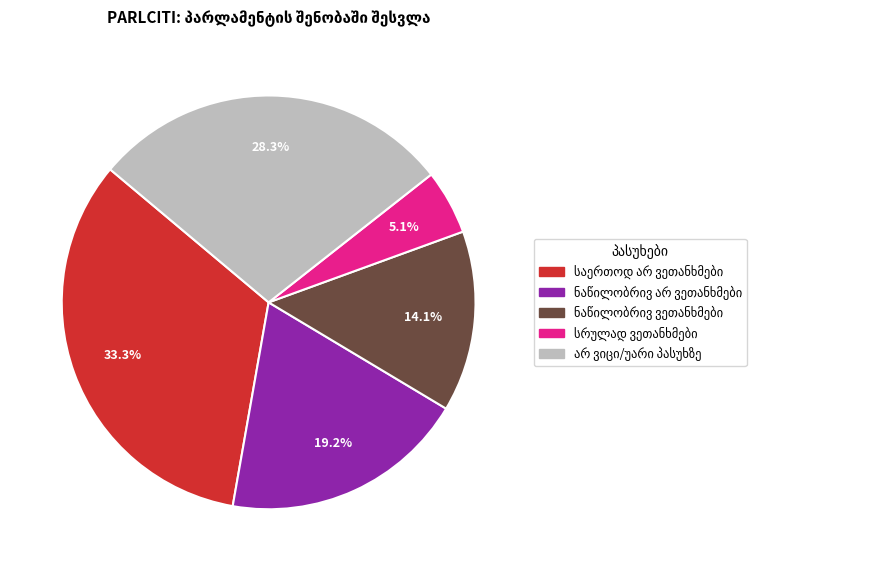

Is there a majority slice in this chart?

No